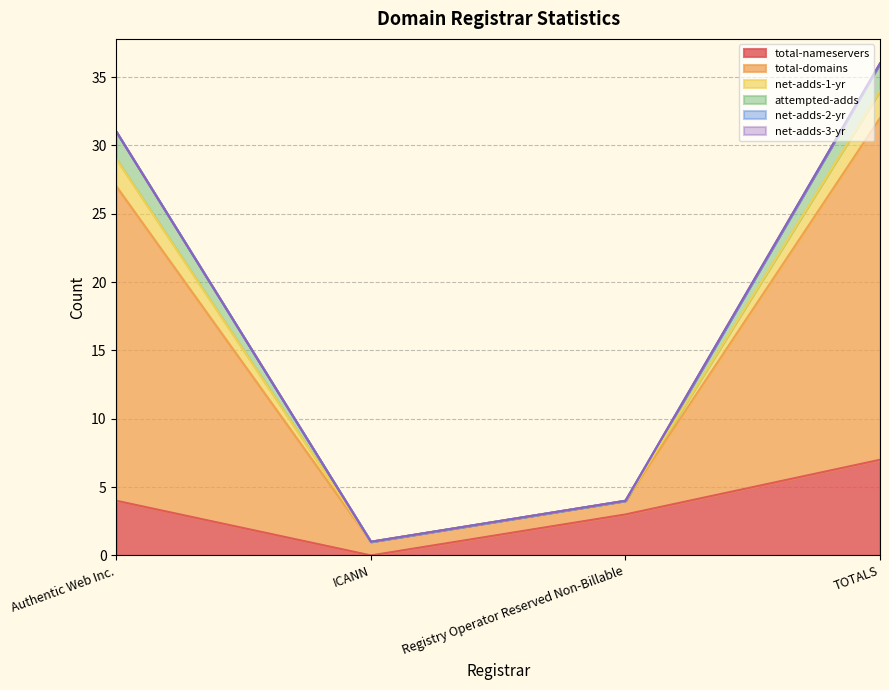

Does the chart display data point markers on the line(s)?

No